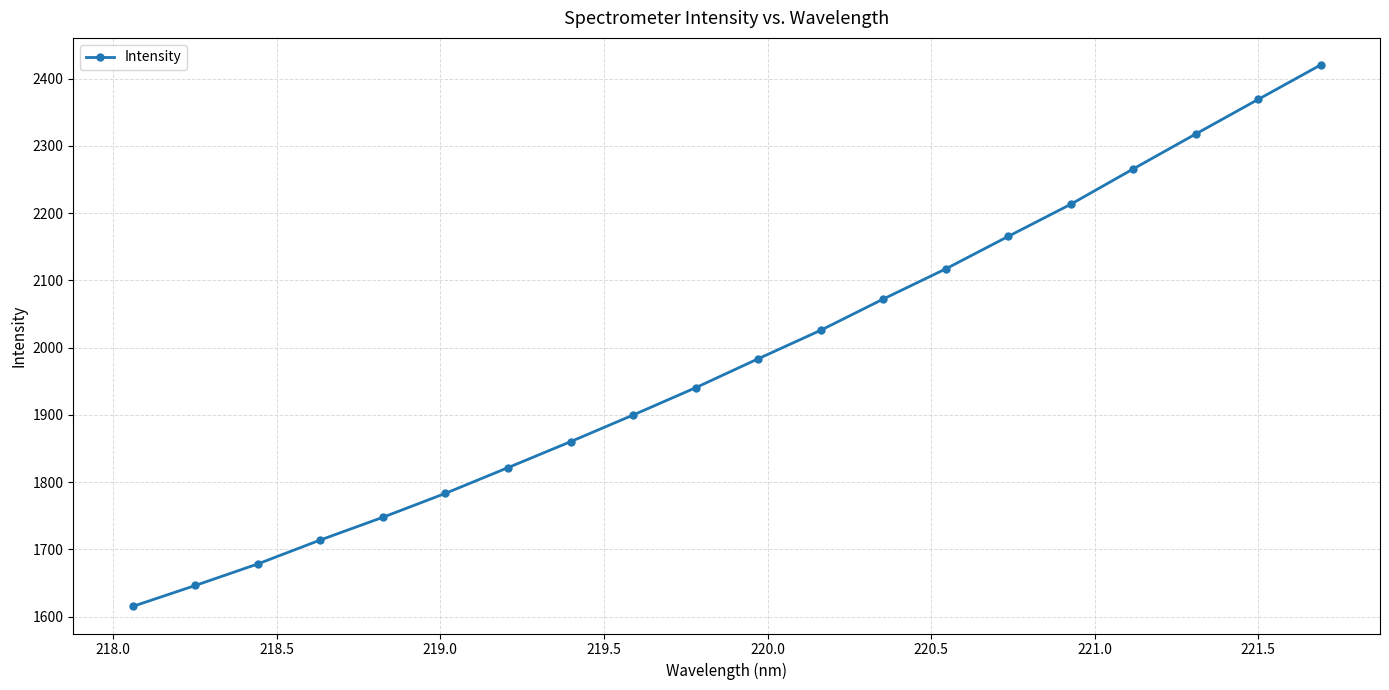

What is the value of the 12th point from the left?

2025.8